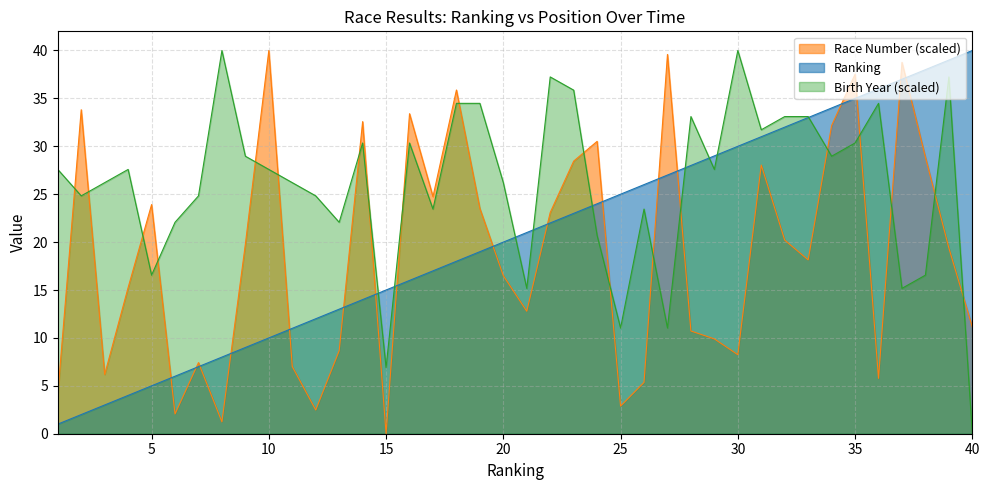

True or false: the data has more than 1 interior local peaks.

False